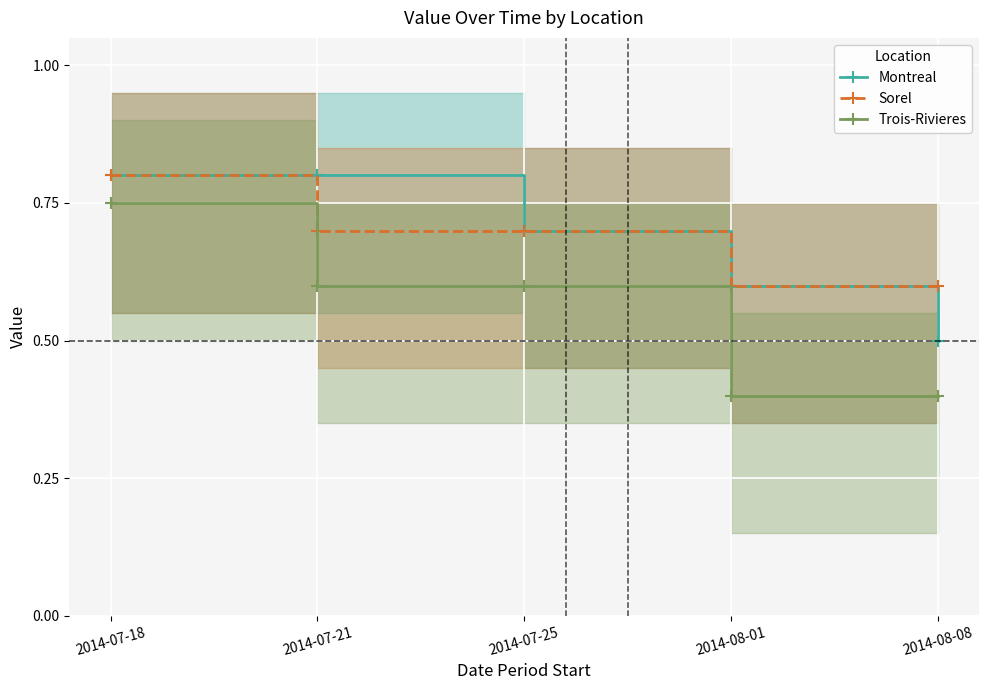

Which label corresponds to the largest value in the chart?

2014-07-18